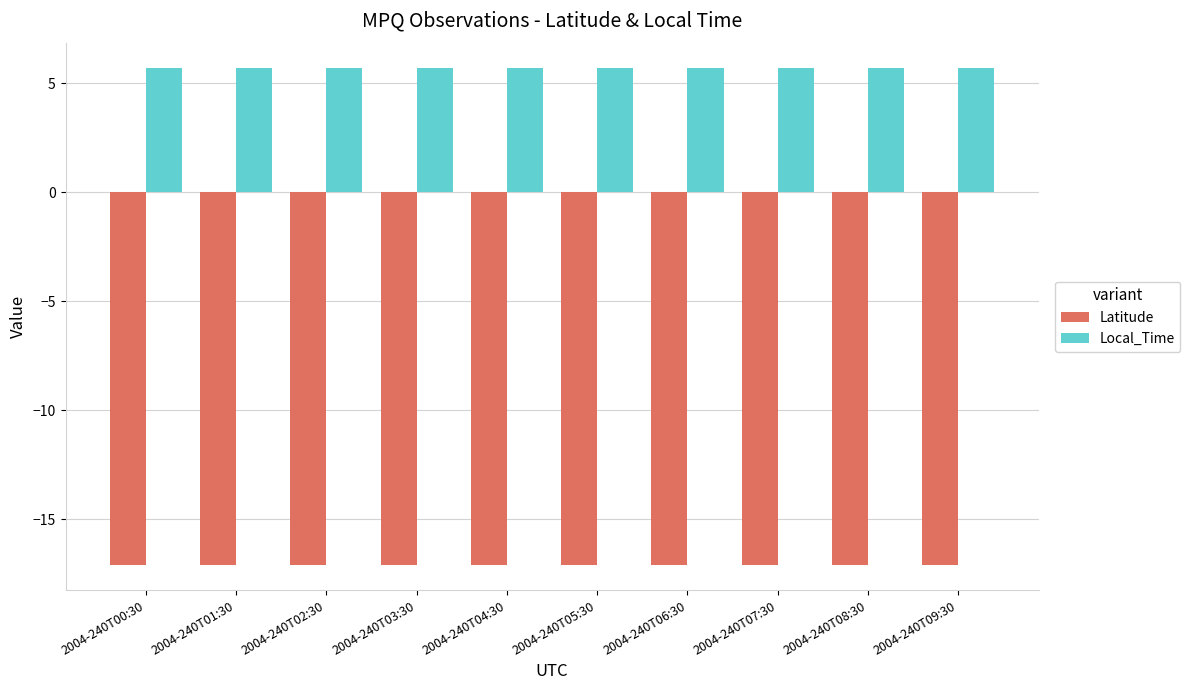

Rank the series at 2004-240T03:30 from lowest to highest value.

Latitude, Local_Time